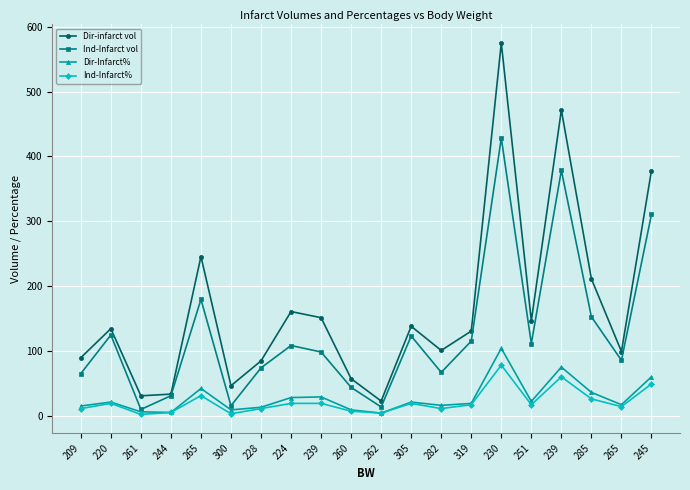

How many interior local valleys does the Ind-Infarct% series have?

6